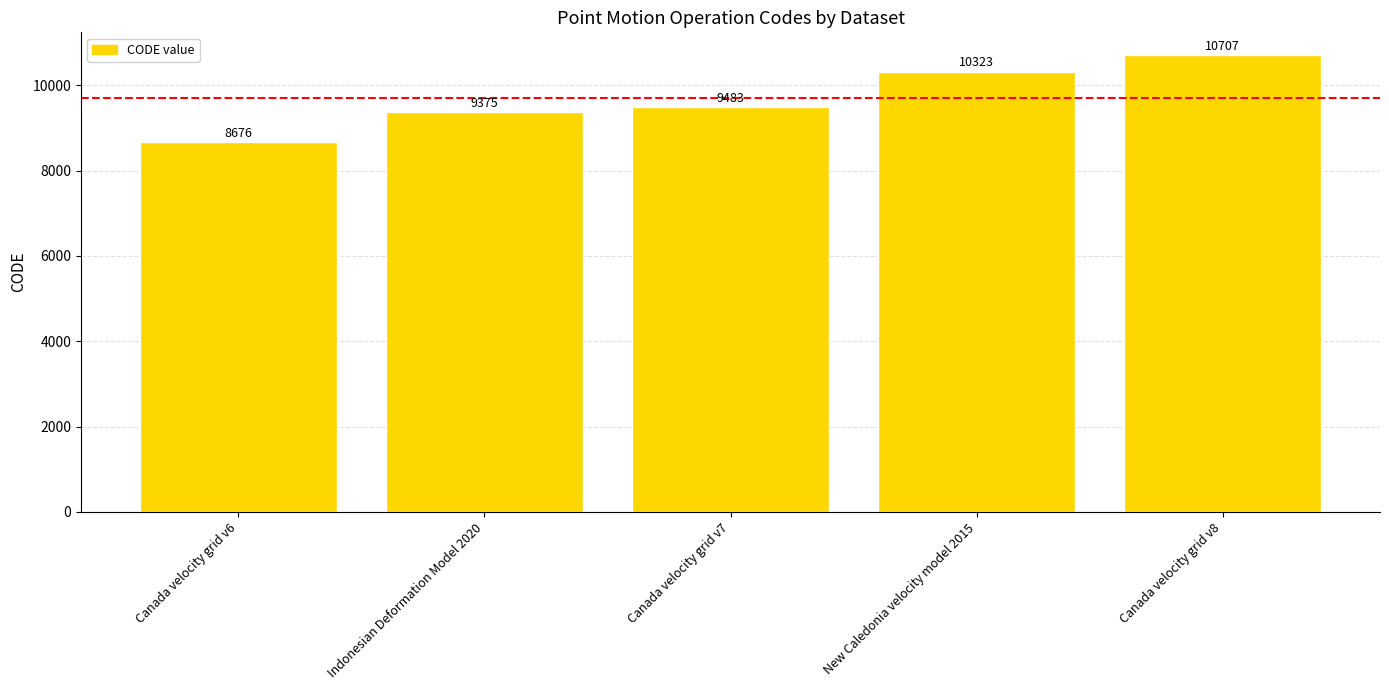

What is the minimum value shown in the chart?

8676